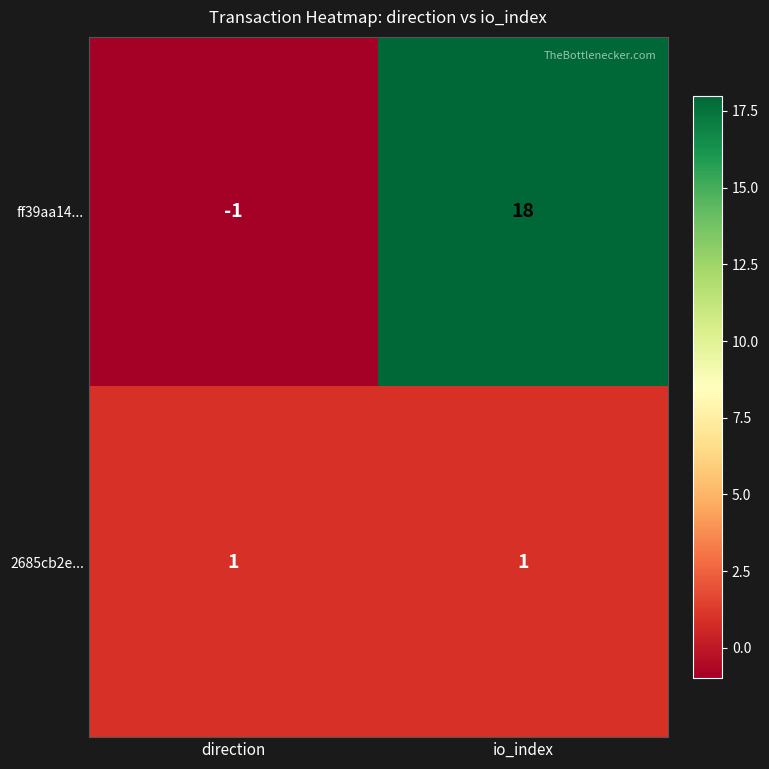

Reading left to right, transcribe all the data shown in this chart.

ff39aa14...: -1	18
2685cb2e...: 1	1